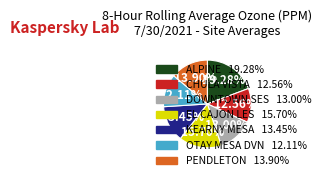

How many slices are in this pie chart?

7